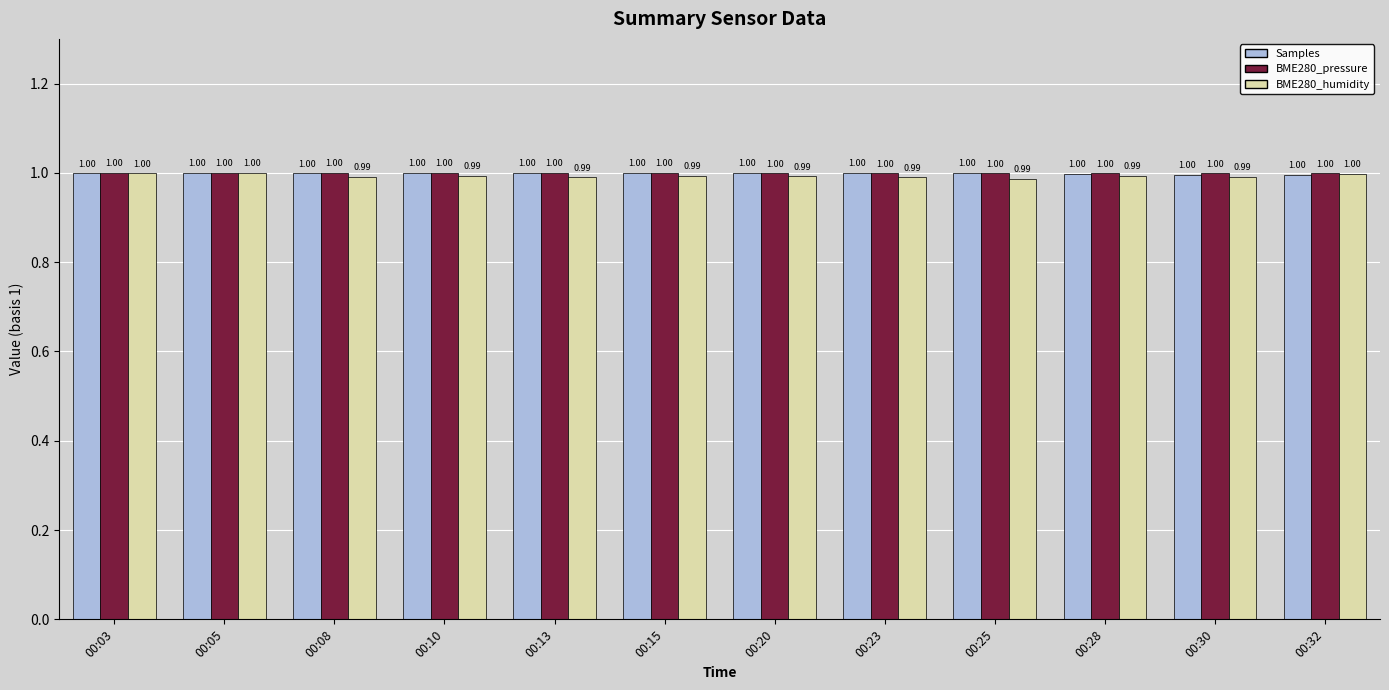

What is the average value of the BME280_humidity series?

1.0